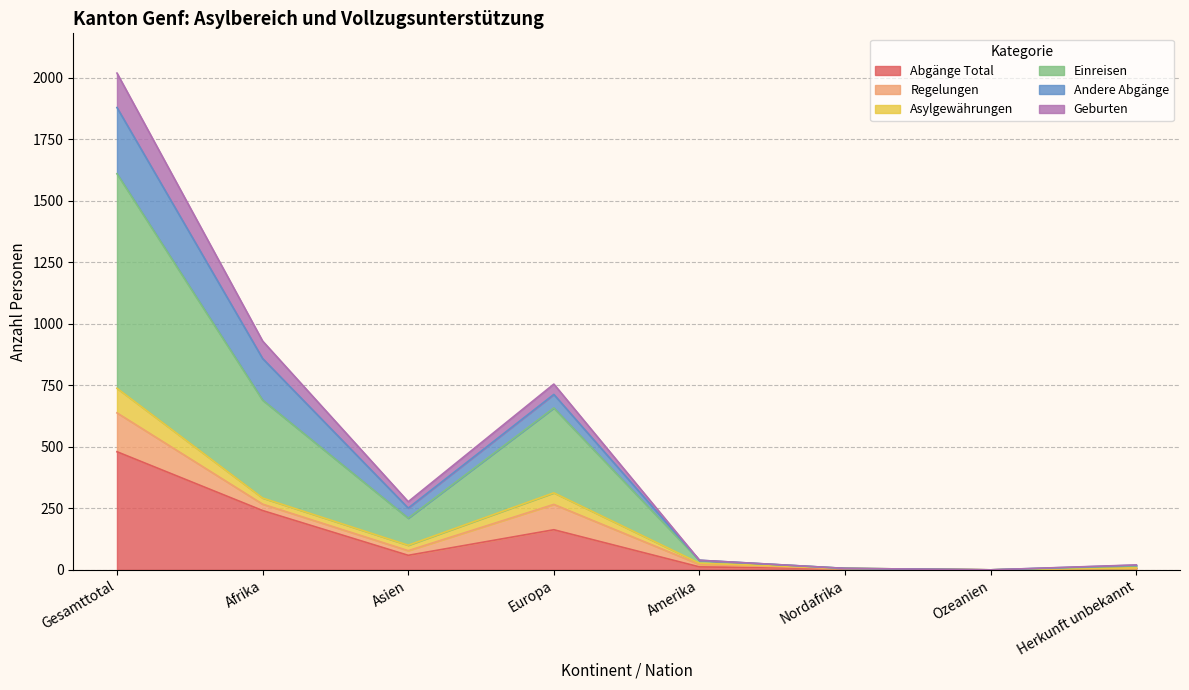

The Abgänge Total series shows 157 at Afrika. True or false?

False